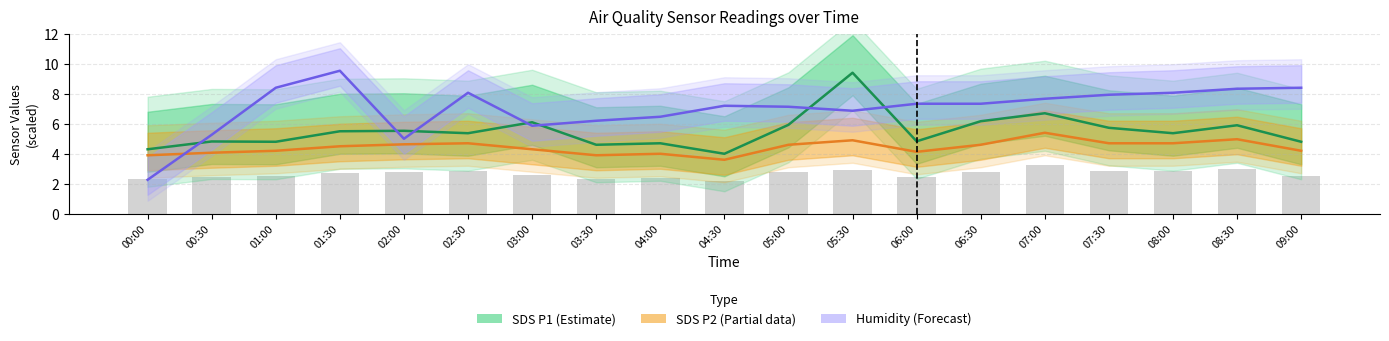

The value of Humidity at 02:30 is 10.6. True or false?

False